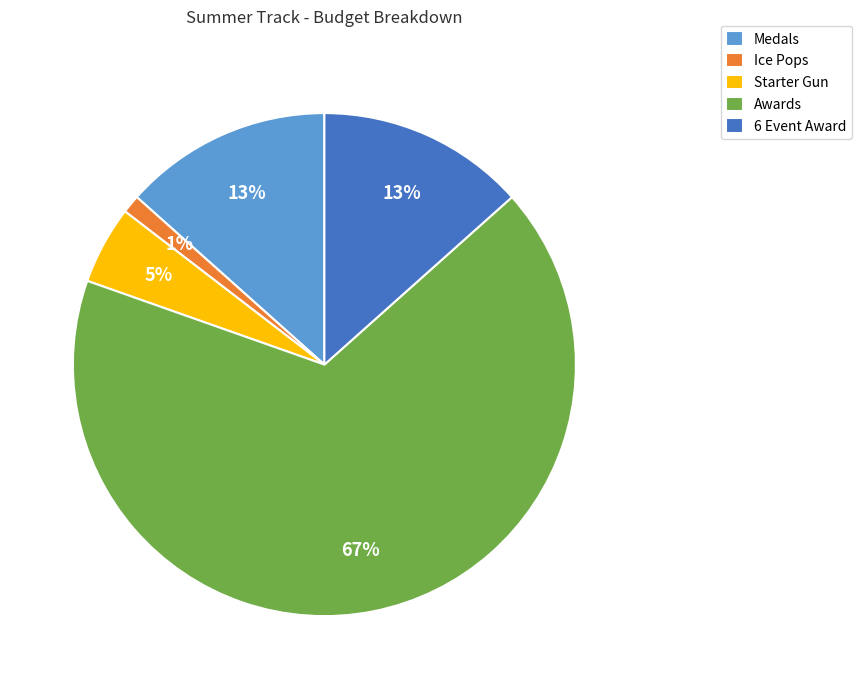

Which category has the smallest portion of the pie?

Ice Pops